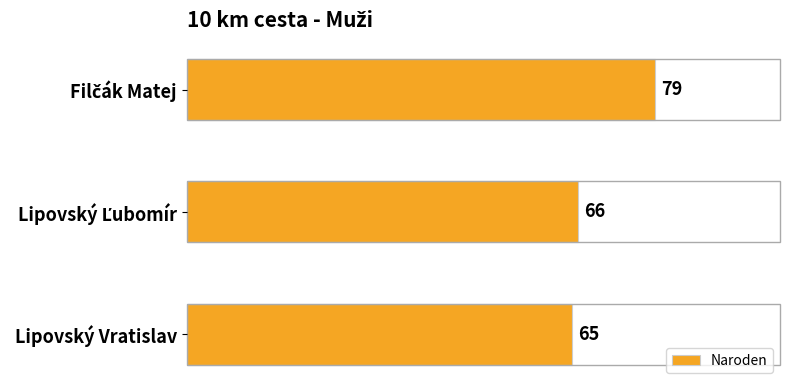

What is the smallest value displayed?

65